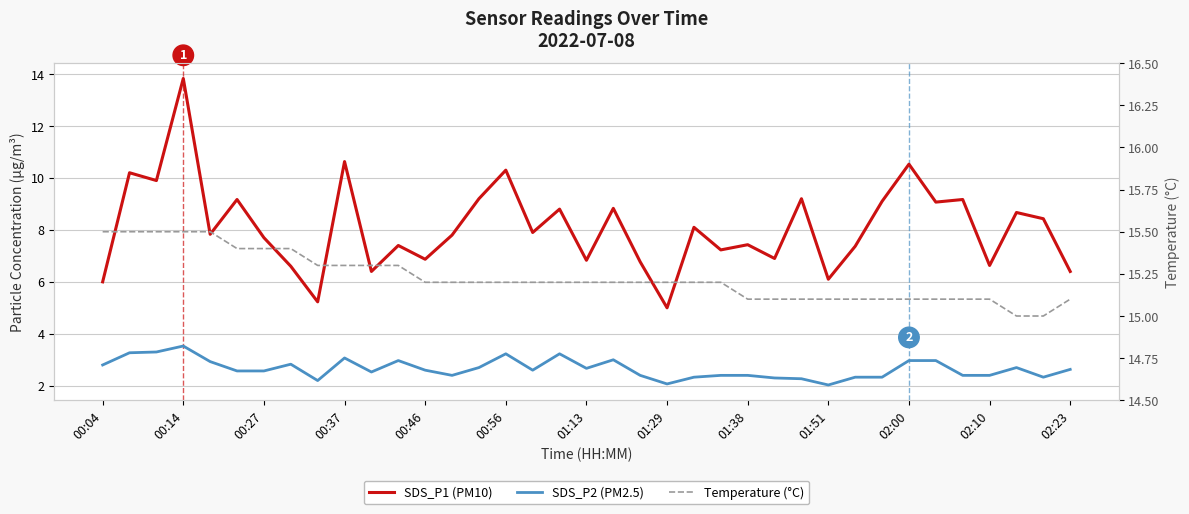

Rank the series by their maximum value, from lowest to highest.

SDS_P2 (PM2.5), SDS_P1 (PM10), Temperature (°C)